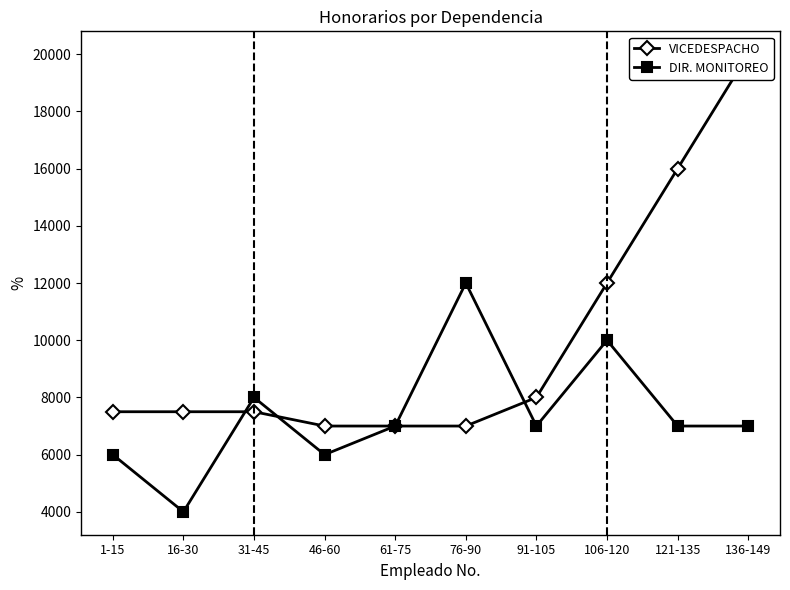

What is the difference between the VICEDESPACHO values at 121-135 and 46-60?

9000